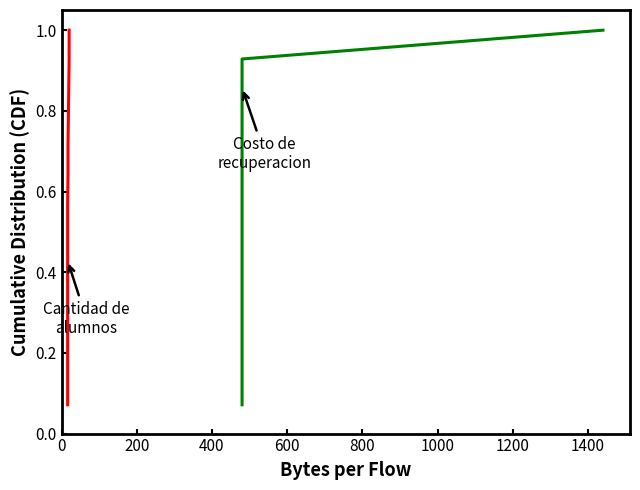

Reading left to right, what are all the values shown in this chart?

Cantidad de alumnos: 0.1	0.1	0.2	0.3	0.4	0.4	0.5	0.6	0.6	0.7	0.8	0.9	0.9	1.0
Costo de recuperacion: 0.1	0.1	0.2	0.3	0.4	0.4	0.5	0.6	0.6	0.7	0.8	0.9	0.9	1.0